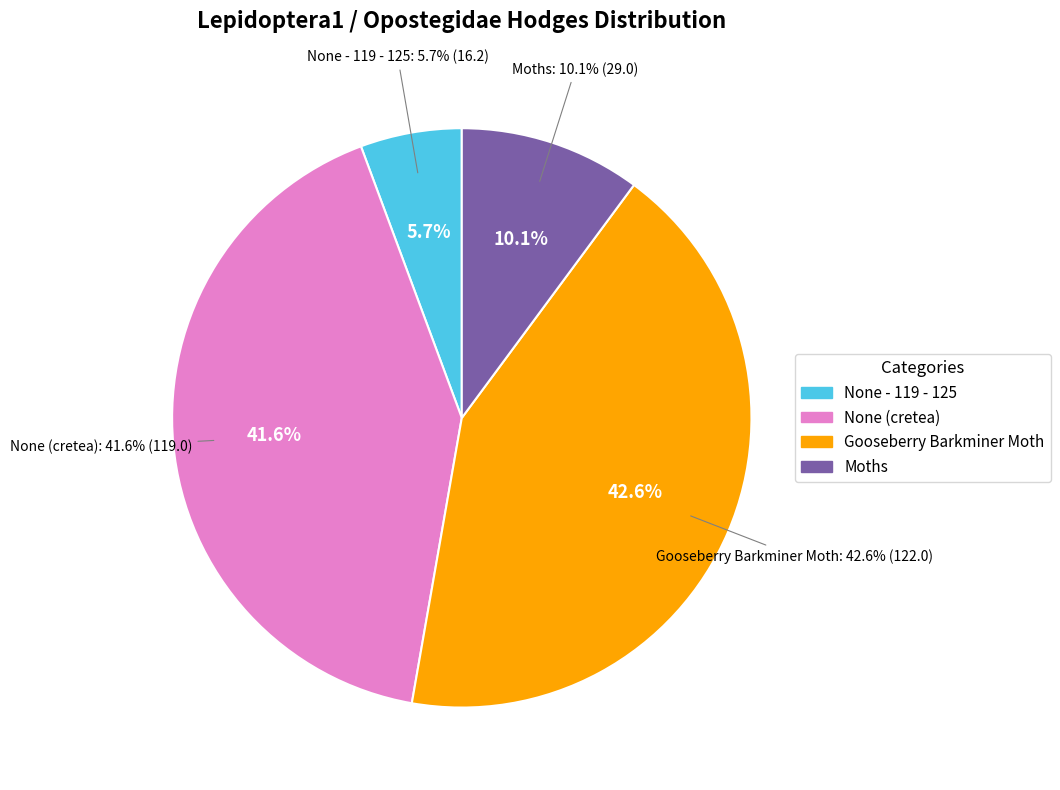

How many segments does this pie chart have?

4